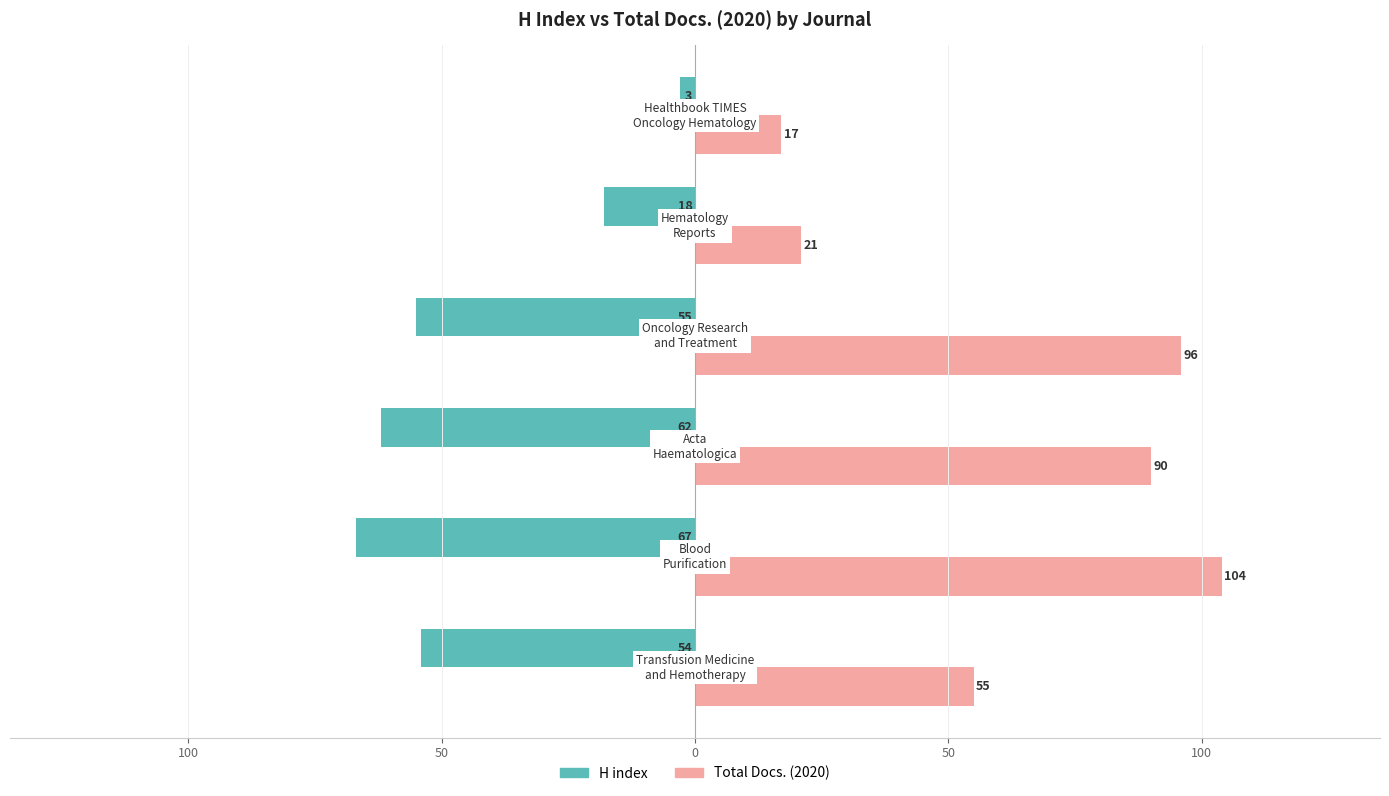

What are all the series names shown in the legend?

H index, Total Docs. (2020)